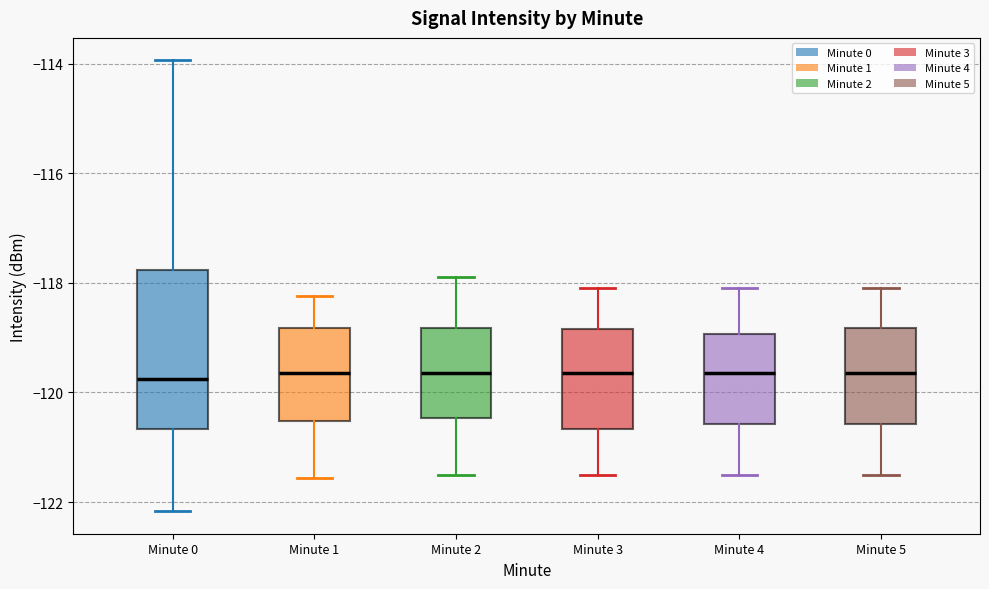

Which box is the tallest, from its lower edge to its upper edge?

Minute 0